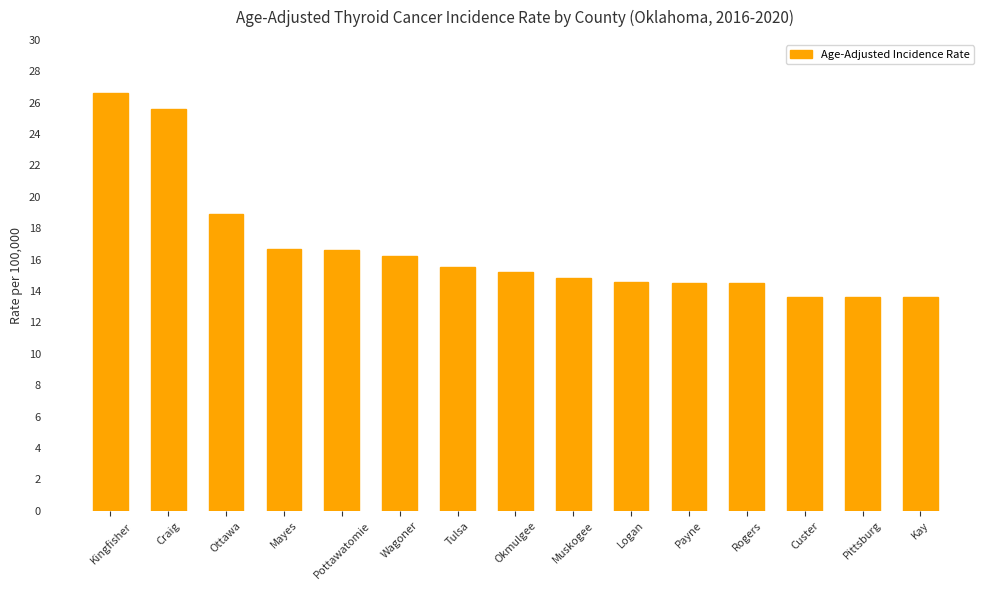

What position from the left is Muskogee?

9